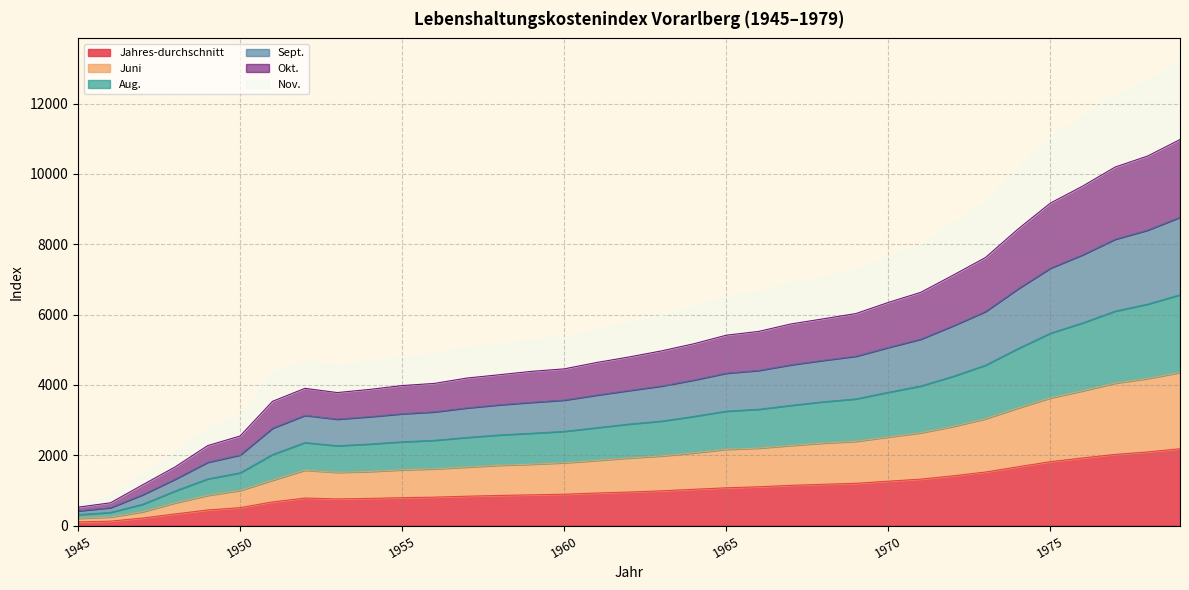

True or false: Juni and Jahres-durchschnitt intersect in this chart.

False